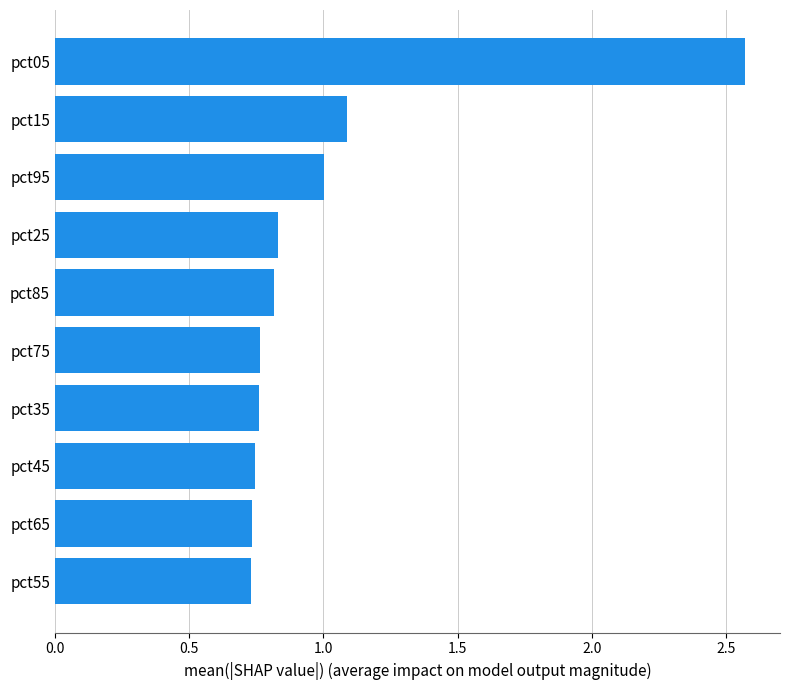

The chart shows a value of 1.4 at pct85. True or false?

False